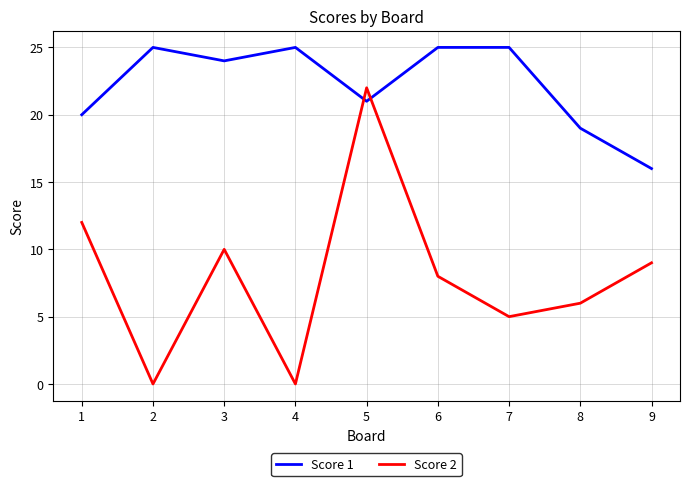

The Score 2 series shows 9 at 9. True or false?

True